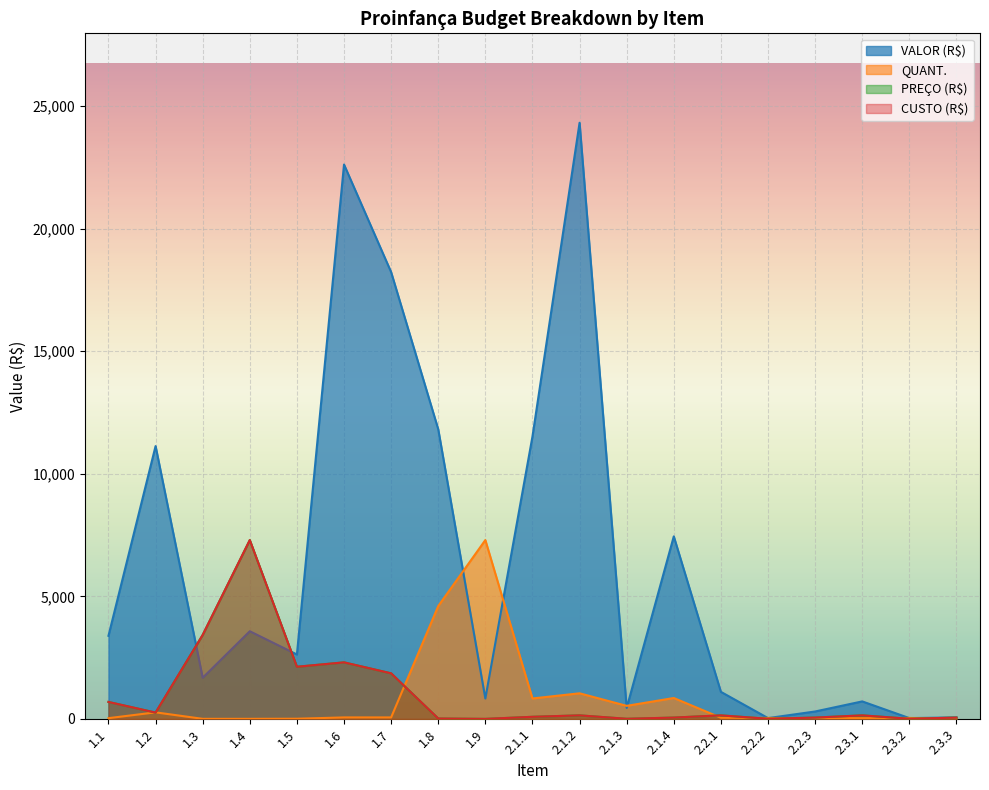

At which category is the sum across all series the highest?

1.6